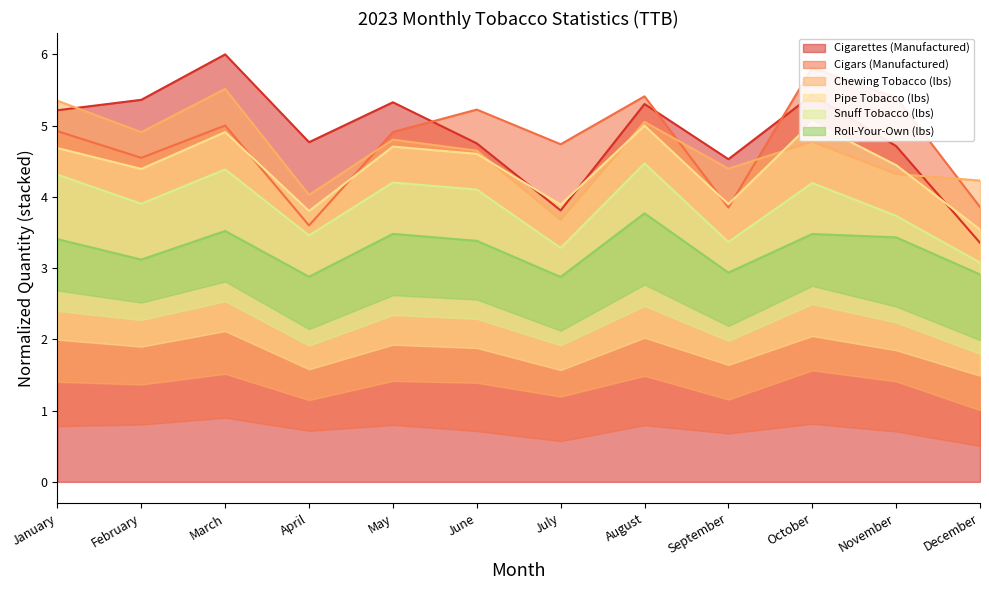

What is the minimum value for Cigars (Manufactured)?

3.6